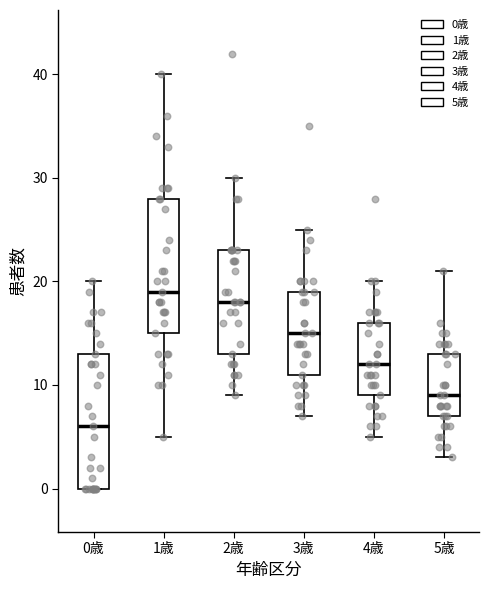

Where does the upper whisker of the box for 4歳 end on the y-axis? The values are not printed on the chart, so give them approximately, as read against the axis.

20